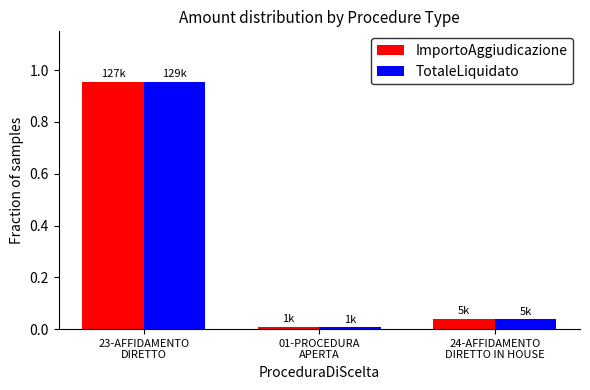

Which label corresponds to the smallest value in the chart?

01-PROCEDURA
APERTA